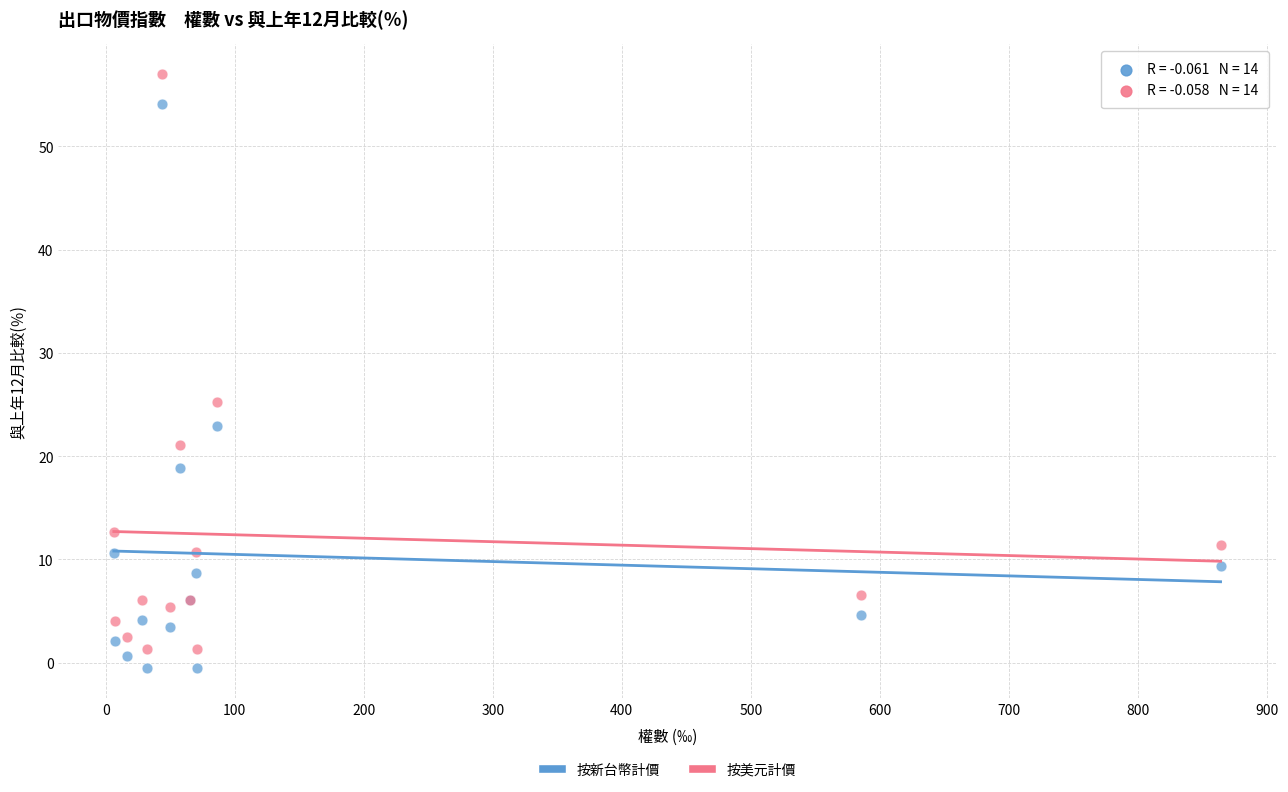

Which series reaches the maximum Y coordinate?

按美元計價